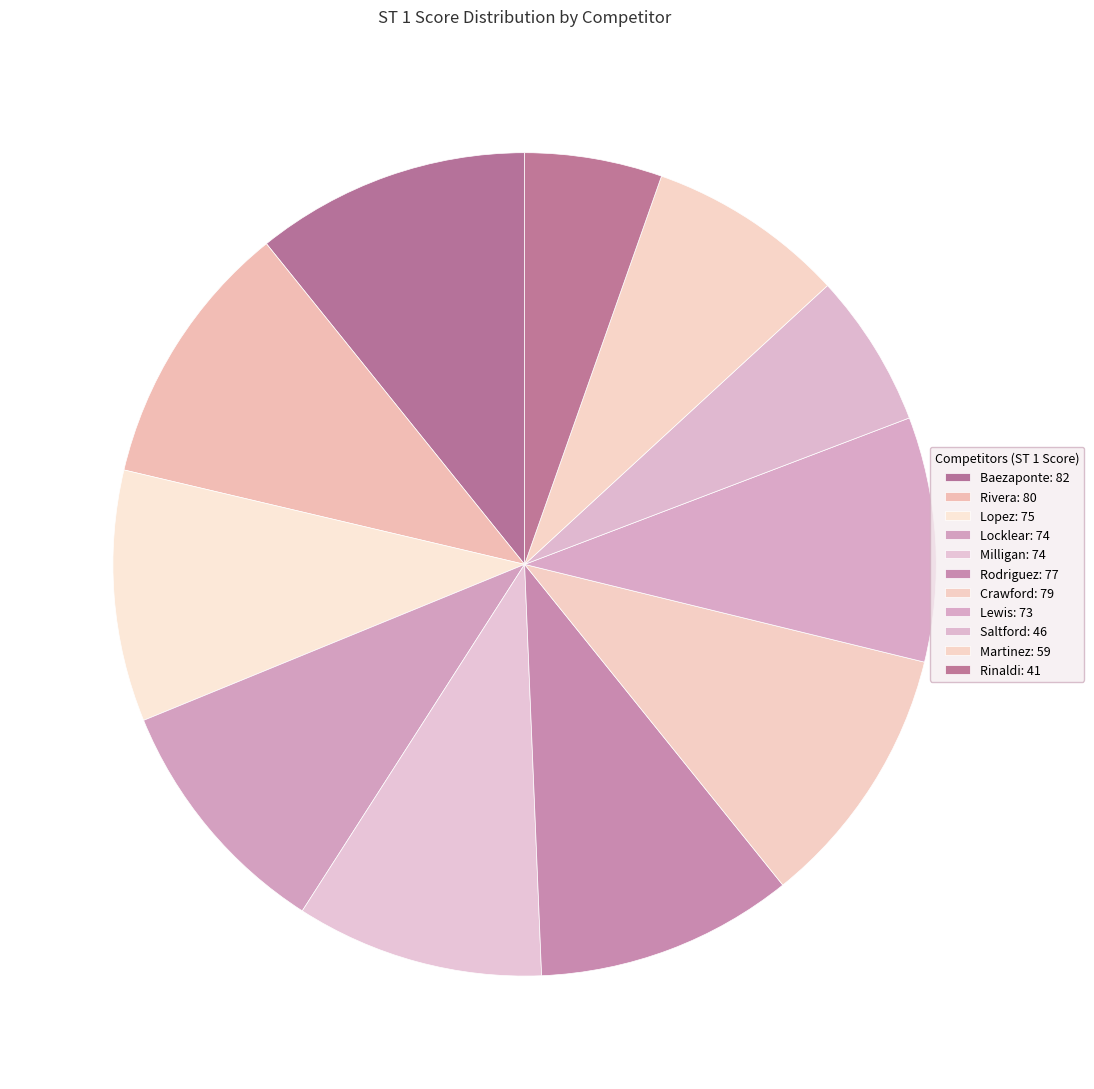

What percentage is the Martinez slice, to the nearest percent?

8%